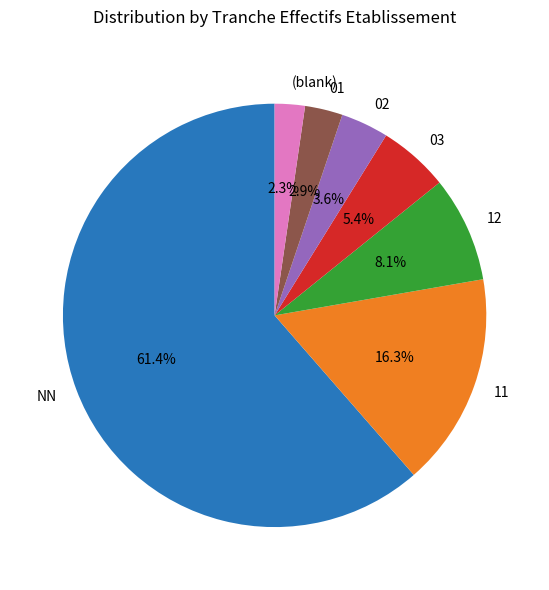

Approximately how many times larger is the value at 03 compared to 12?

0.7